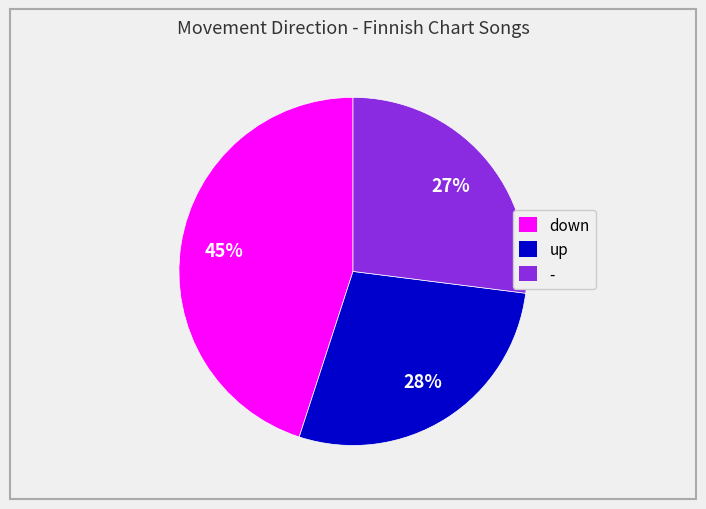

Which category has the smallest portion of the pie?

-